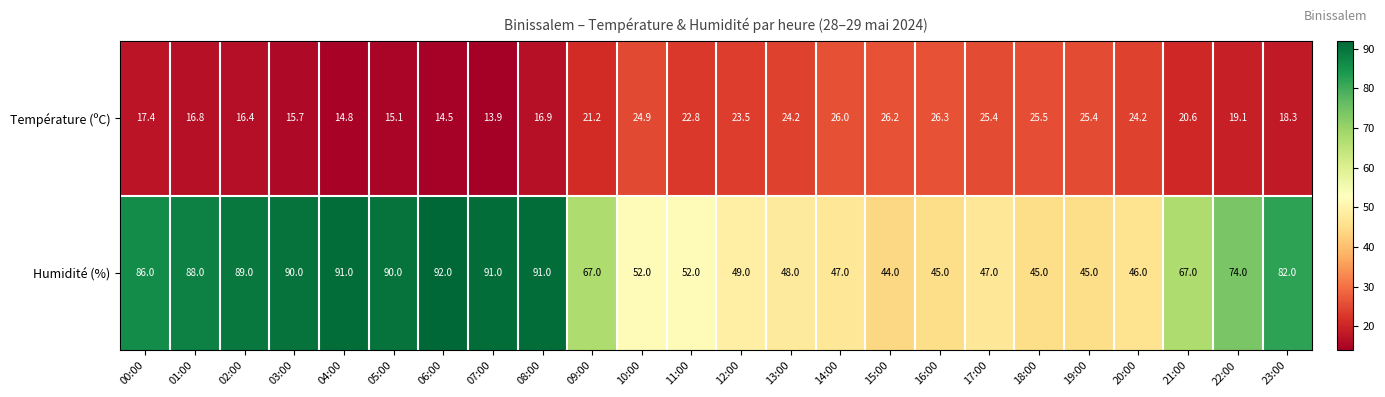

At which label is Température (ºC) closest to 20?

21:00